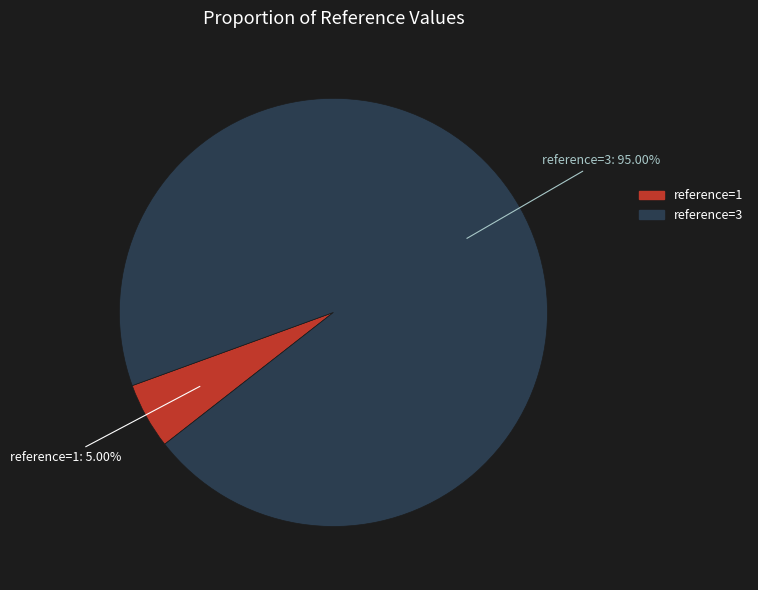

Is there any slice that represents more than half of the pie?

Yes